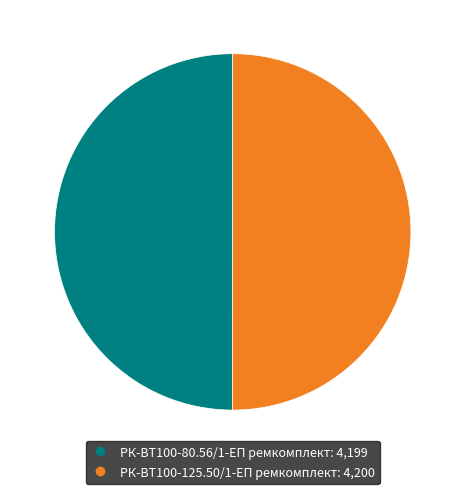

Is it true that РК-ВТ100-125.50/1-ЕП ремкомплект is 50% of the pie?

True